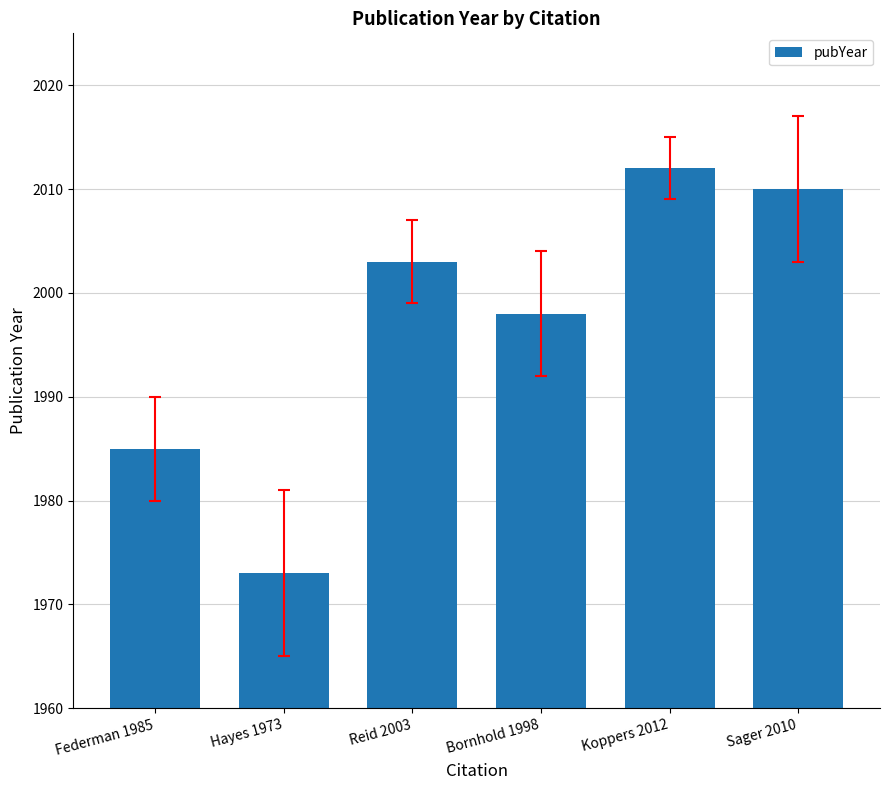

What is the label of the 2nd bar from the left?

Hayes 1973